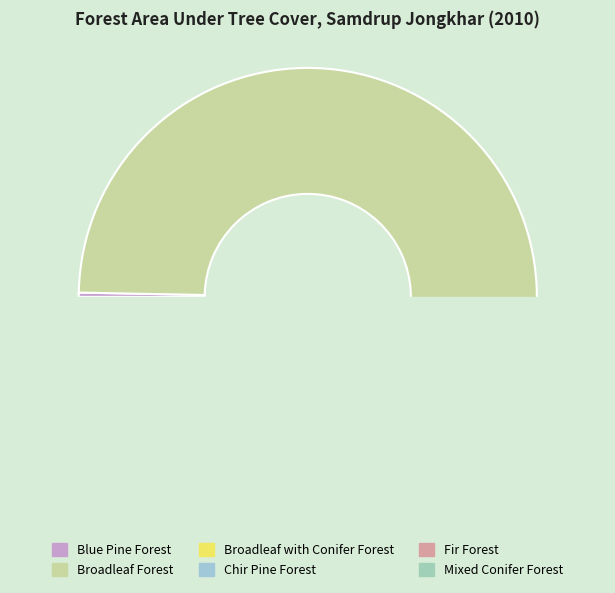

Between Broadleaf Forest and Mixed Conifer Forest, which is larger?

Broadleaf Forest